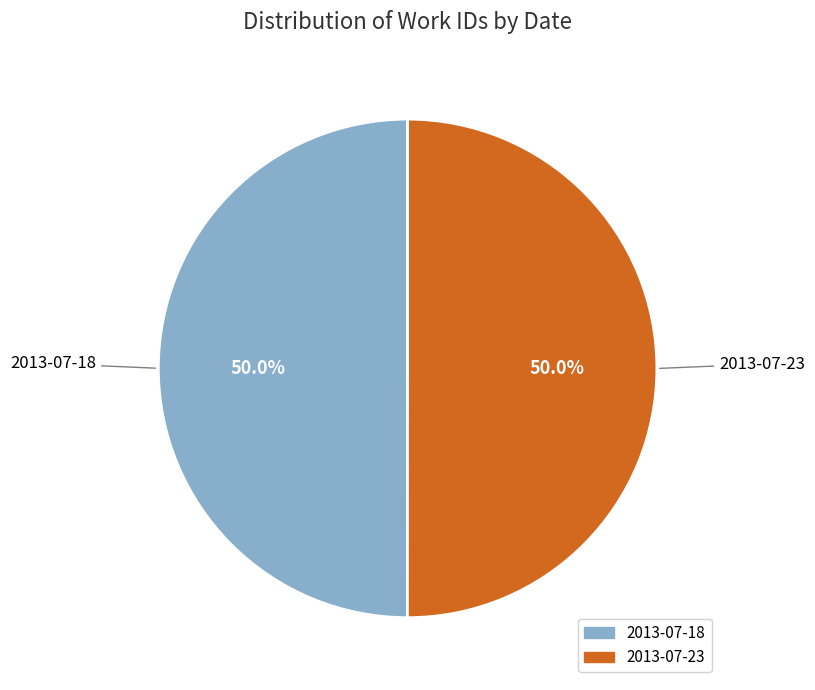

Count the number of slices in the pie.

2